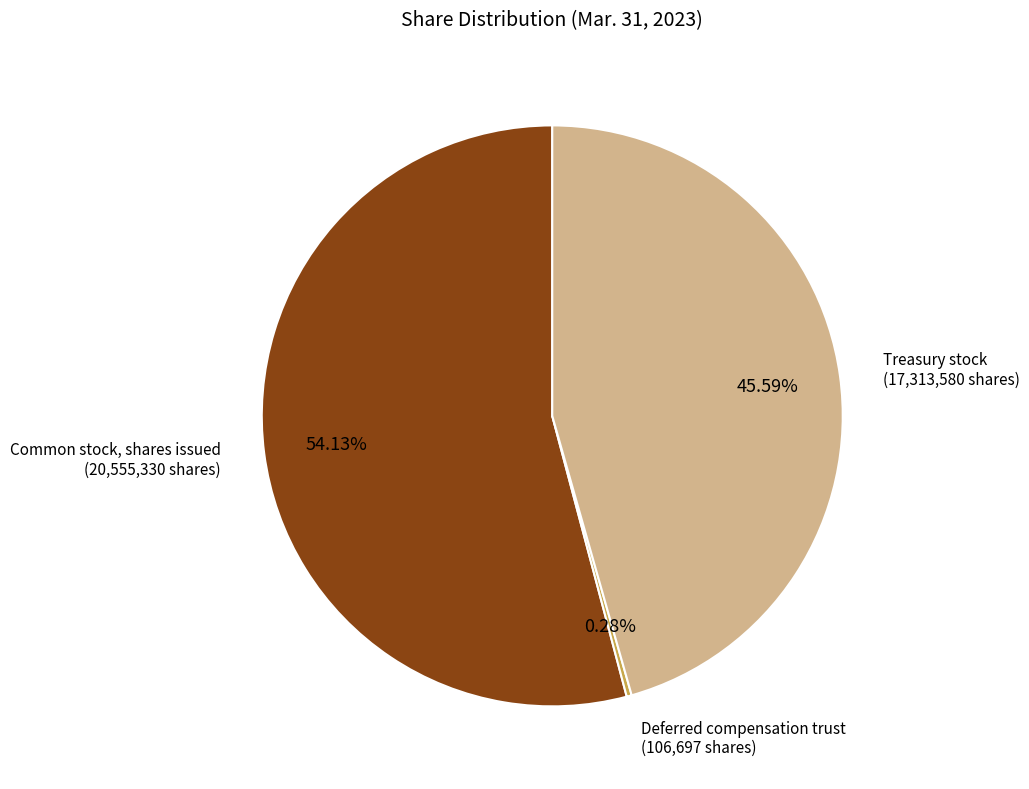

Which category has the smallest portion of the pie?

Deferred compensation trust